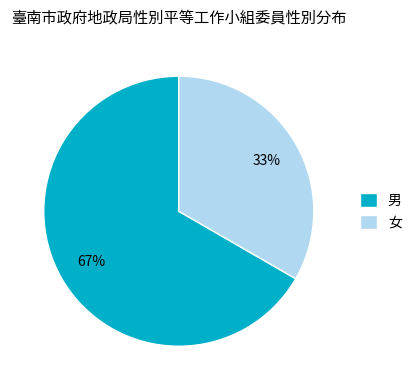

Is there any slice that represents more than half of the pie?

Yes